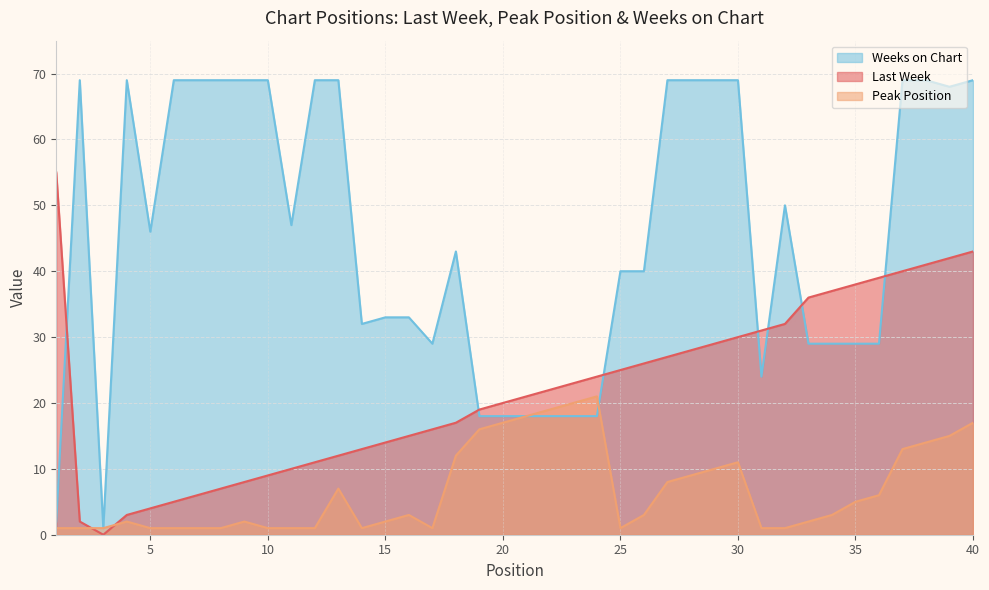

How many values in the Weeks on Chart series are below 46?

20